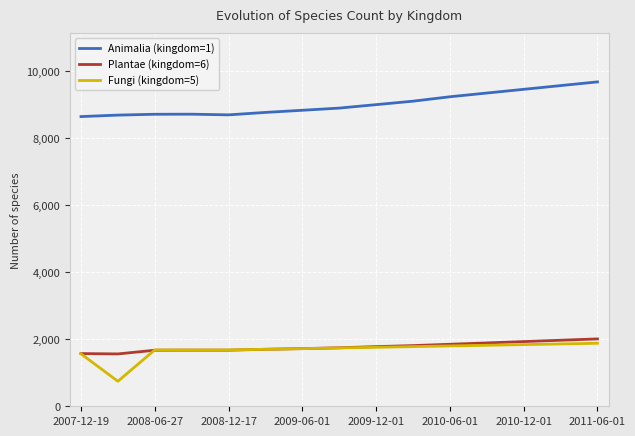

What is the difference between the second highest and second lowest values in the Animalia (kingdom=1) series?

880